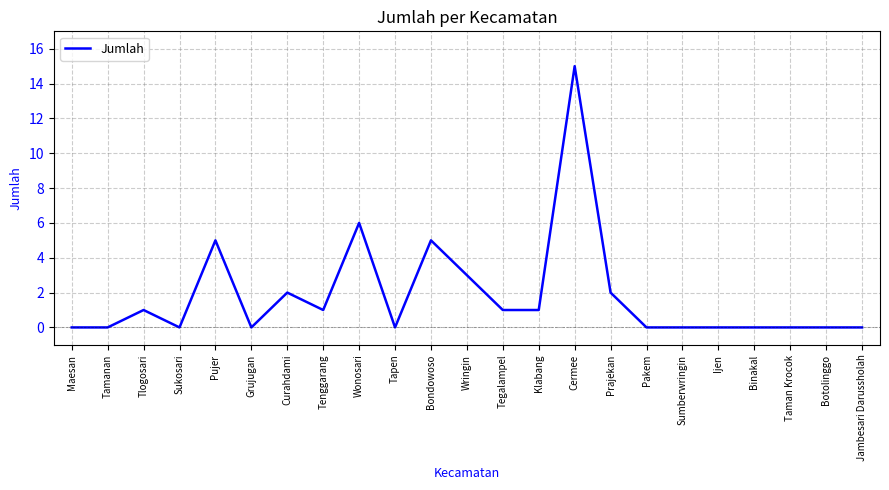

What is the difference between the maximum and minimum values?

15